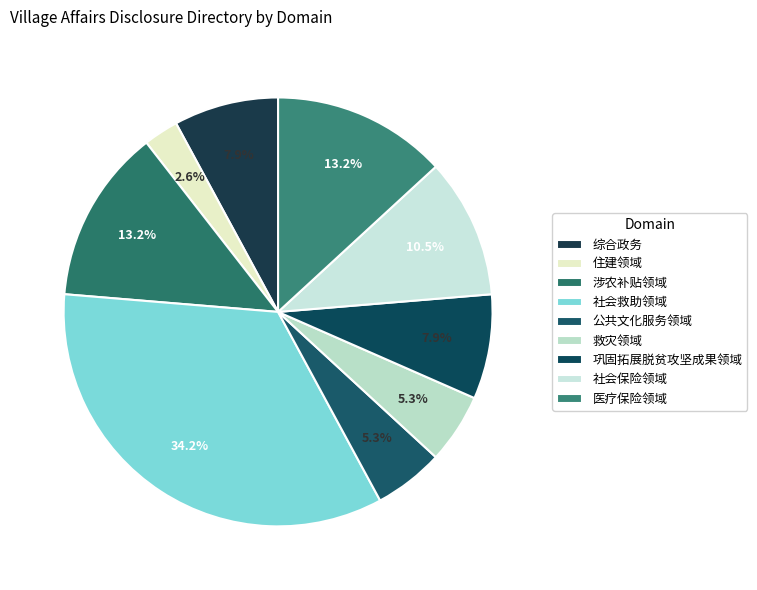

Count the number of slices in the pie.

9